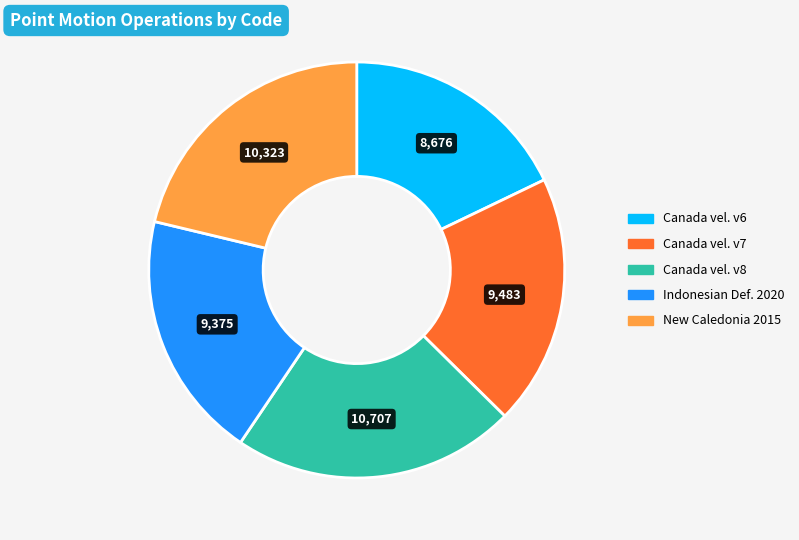

Does any single category account for the majority?

No